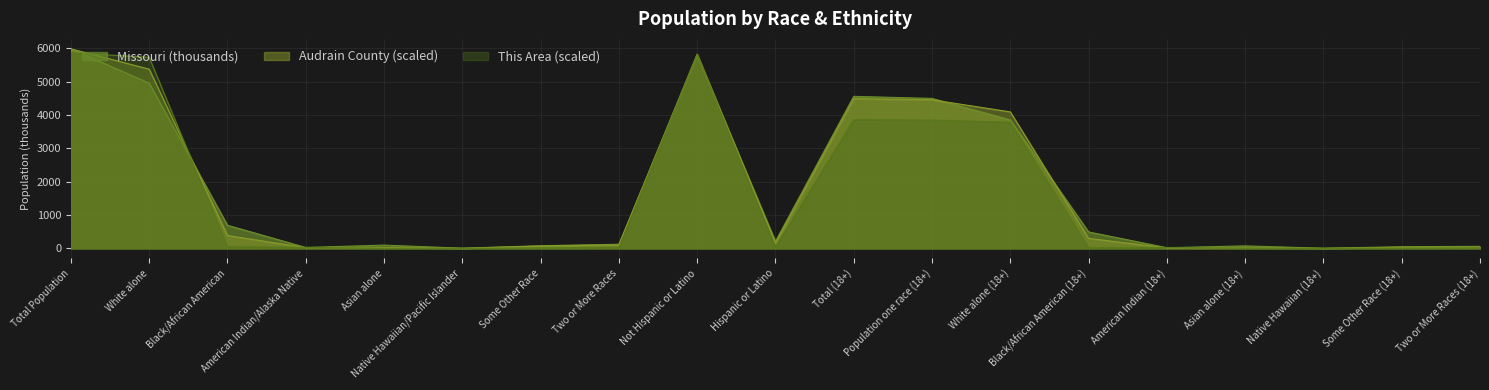

Between American Indian (18+) and Native Hawaiian (18+), which series saw the biggest shift?

This Area